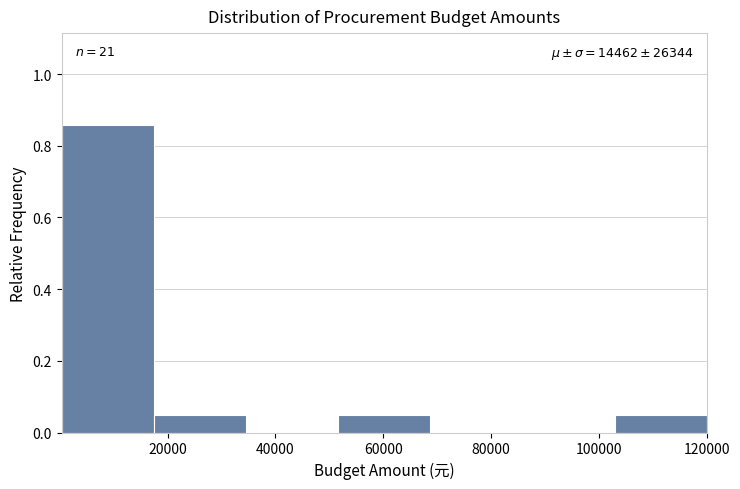

Which range on the x-axis has the tallest bar?

0 to 18000